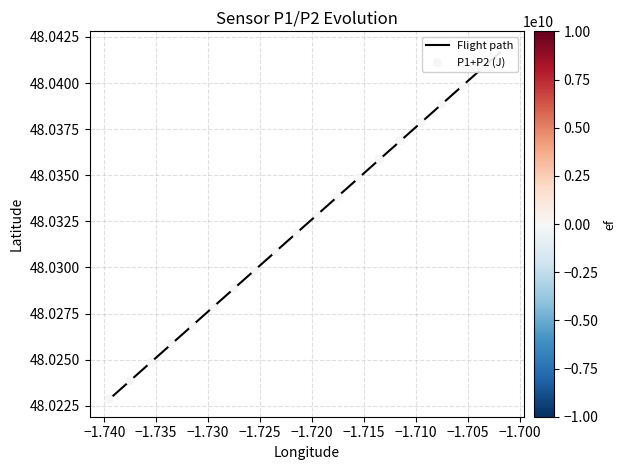

At how many categories does at least one series exceed 48?

20